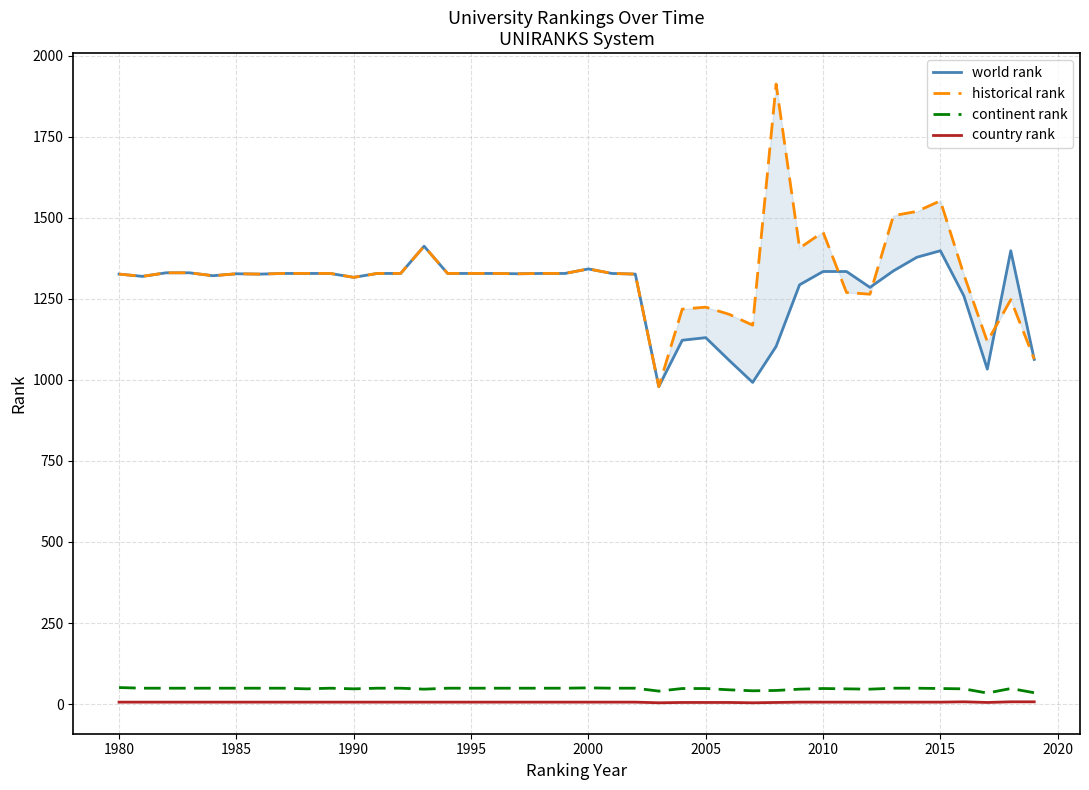

How many data points in historical rank are above 1328?

10